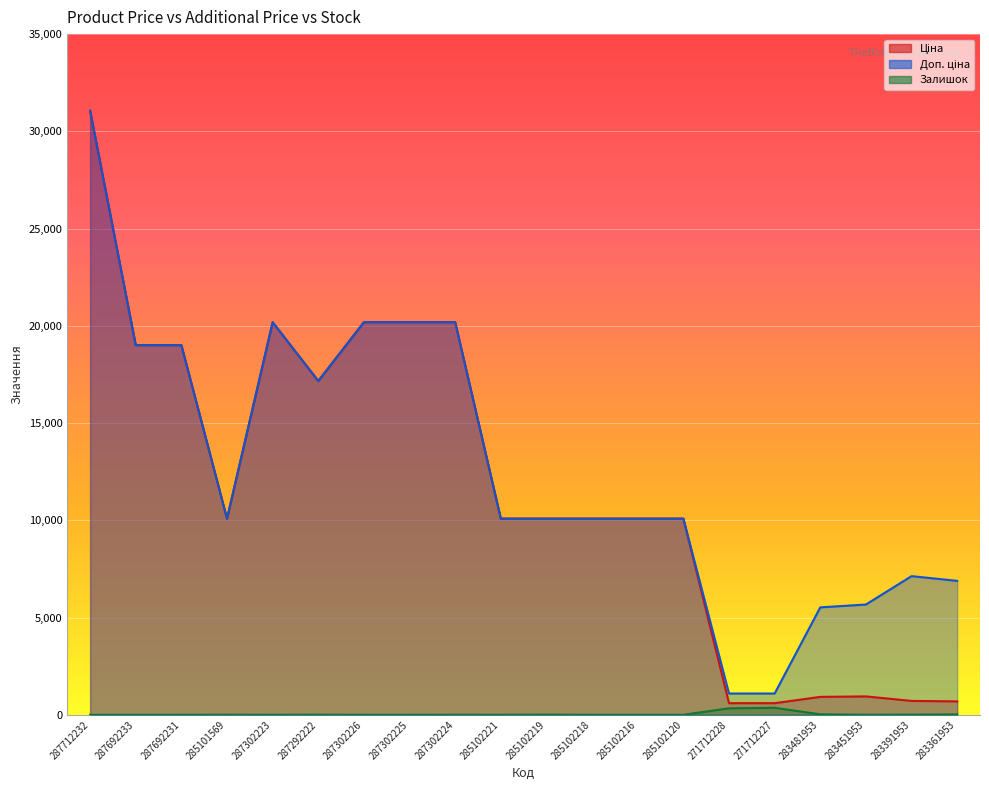

How many values in the Ціна series exceed 10085?

14